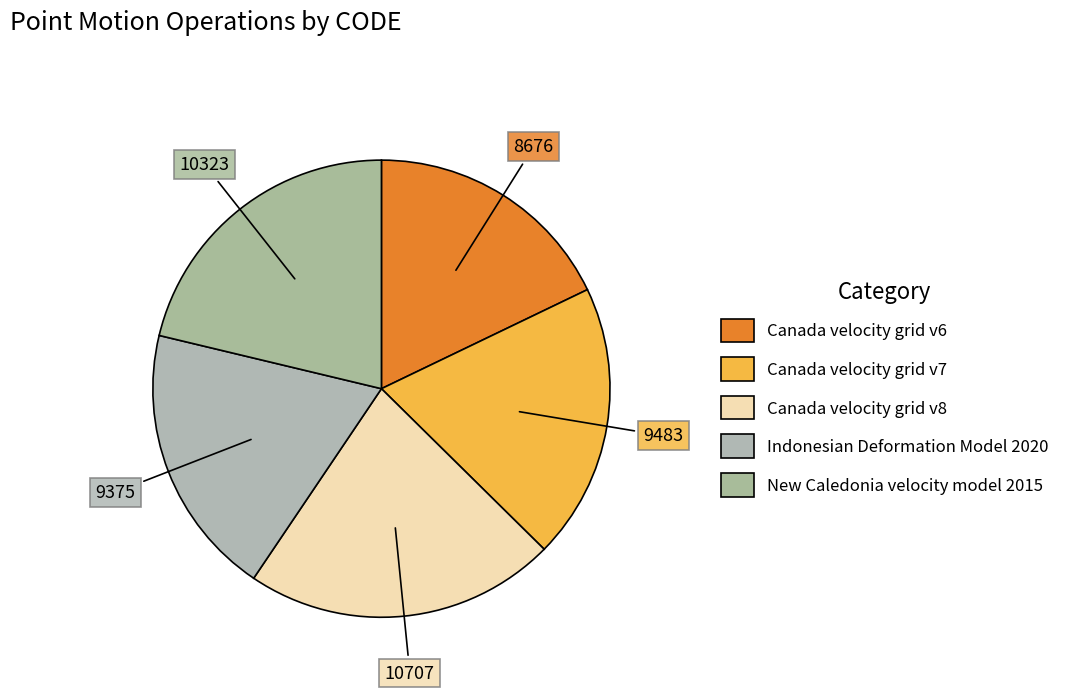

Combined, what portion of the pie is Canada velocity grid v8 and Canada velocity grid v6?

39.9%